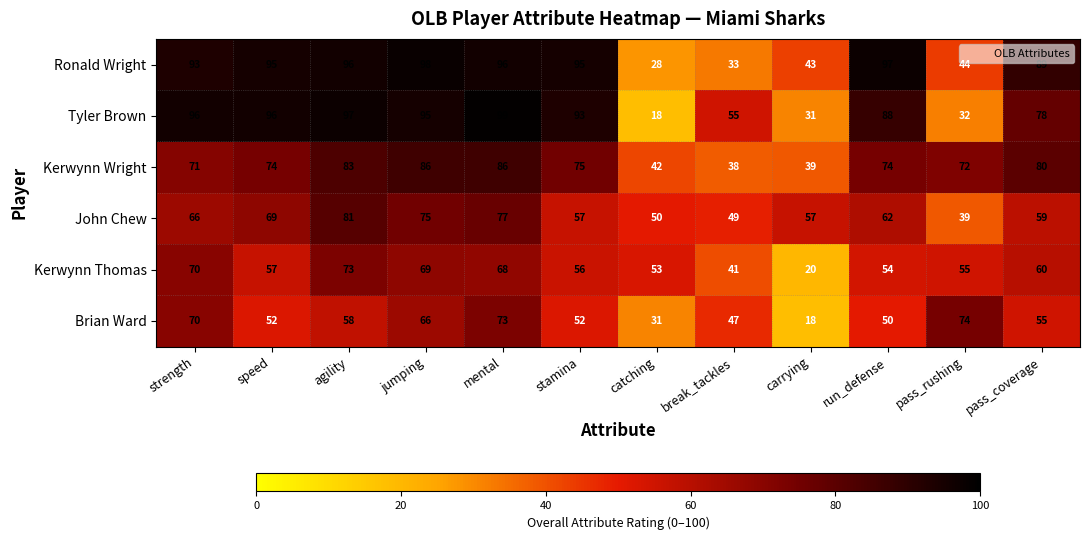

Where is Tyler Brown nearest to the value 58?

break_tackles